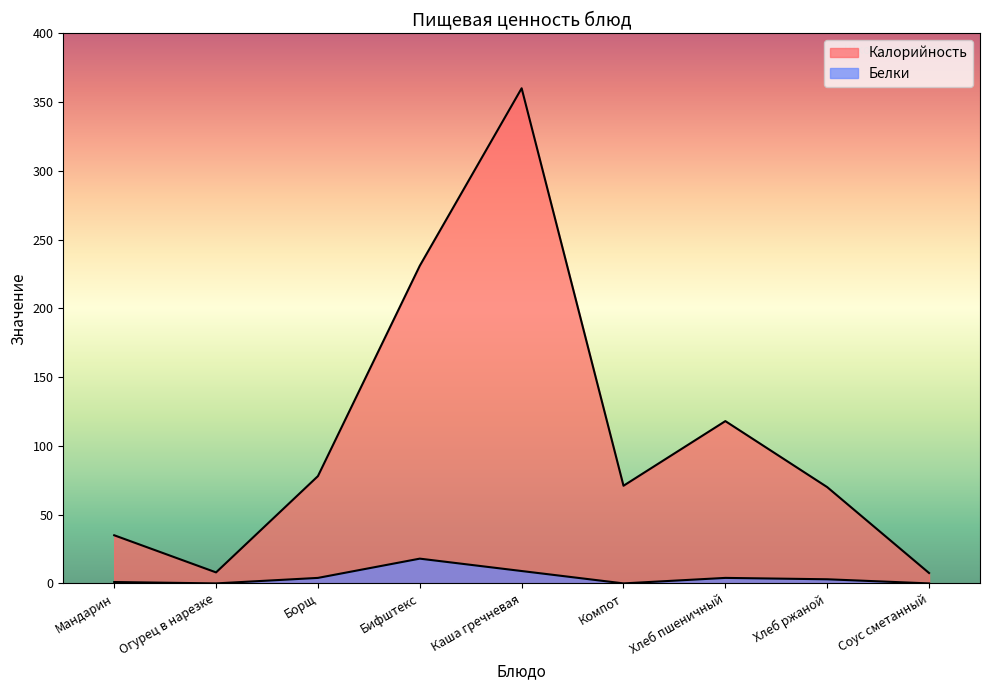

What is the difference between the highest and lowest values at Борщ?

74.0